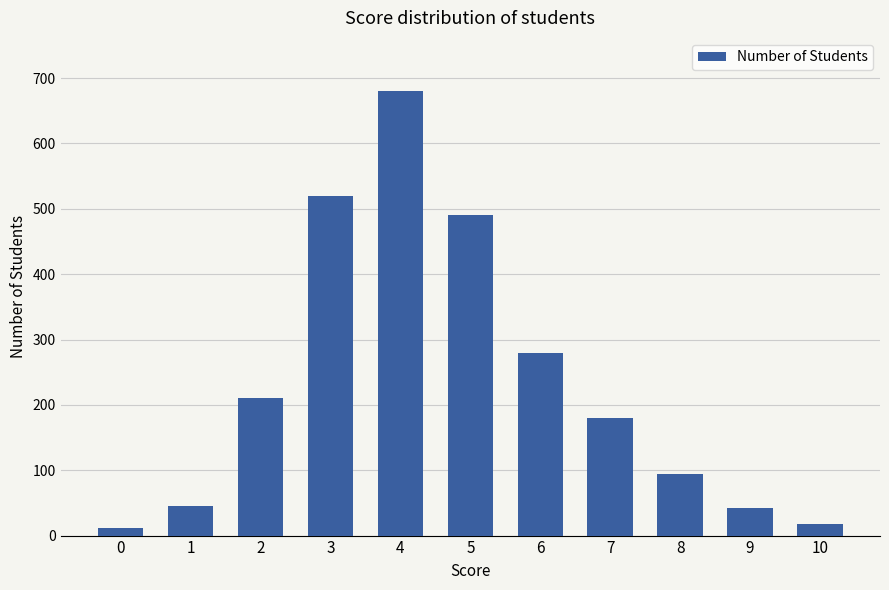

The chart shows a value of 399 at 6. True or false?

False